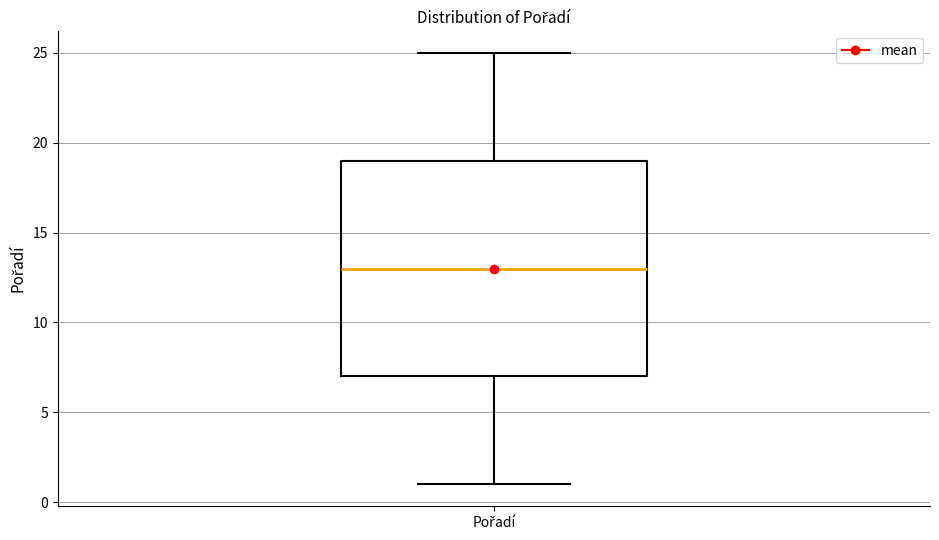

Where does the lower whisker of the box for Pořadí end on the y-axis? The values are not printed on the chart, so give them approximately, as read against the axis.

1